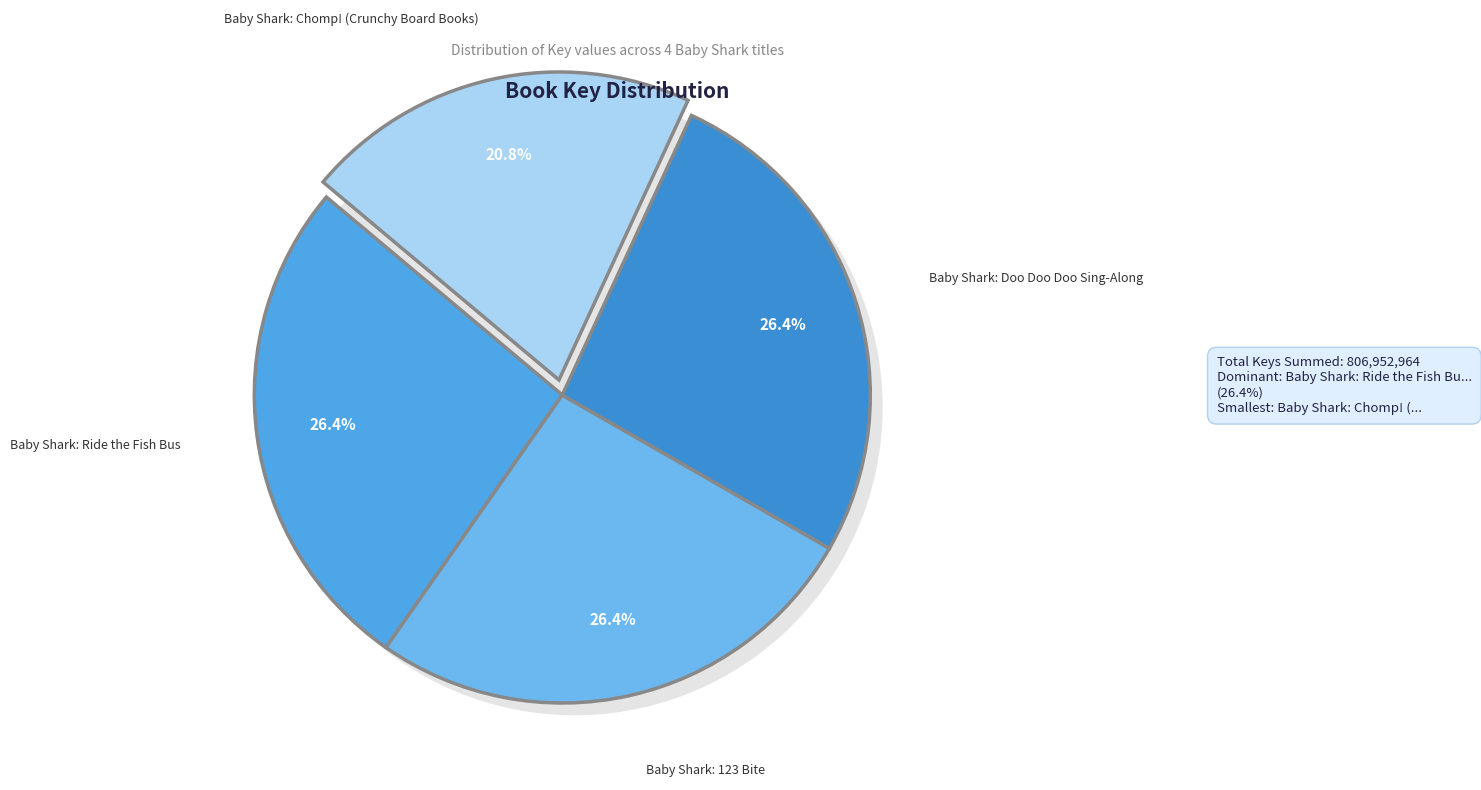

Count the number of slices in the pie.

4